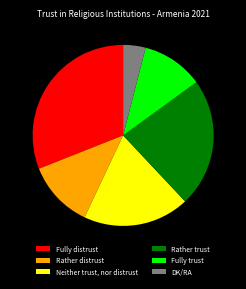

True or false: Fully trust accounts for 25% of the total.

False